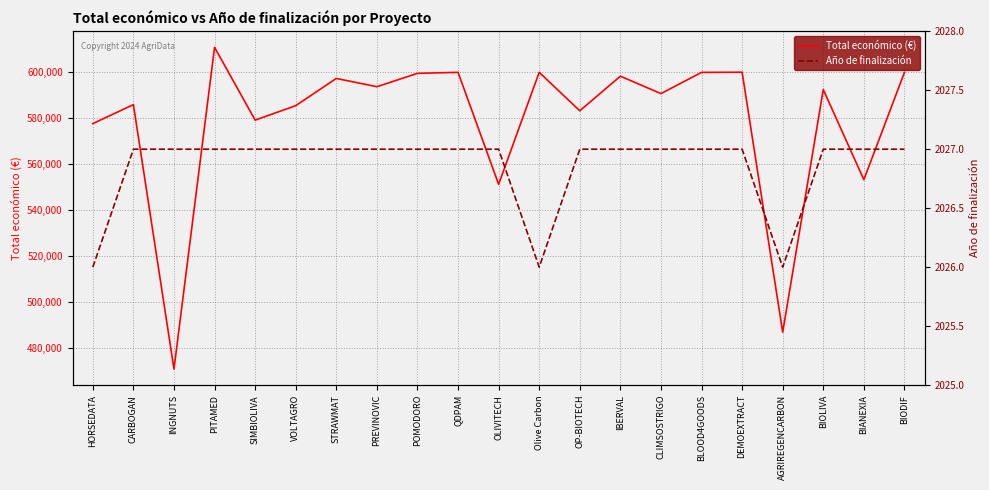

Rank the series by their average value, from highest to lowest.

Total económico (€), Año de finalización